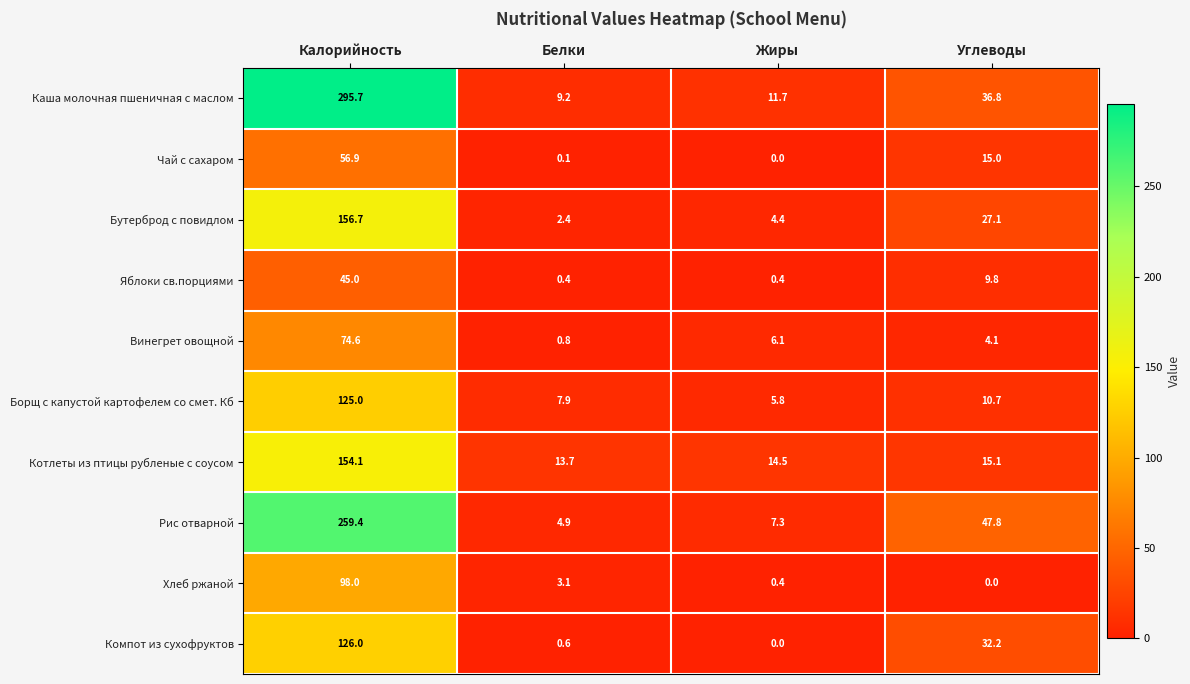

What is the approximate value of Рис отварной at Углеводы?

47.8